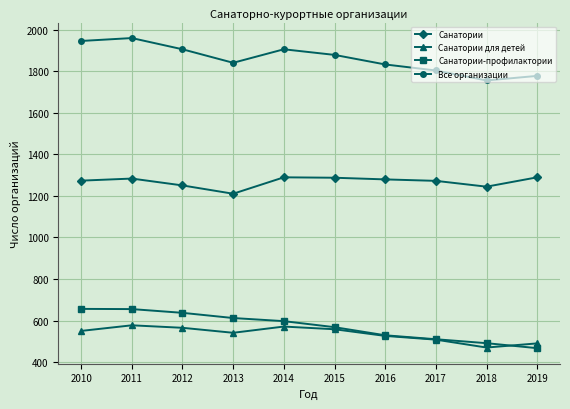

Which category has the highest value across all series?

2011